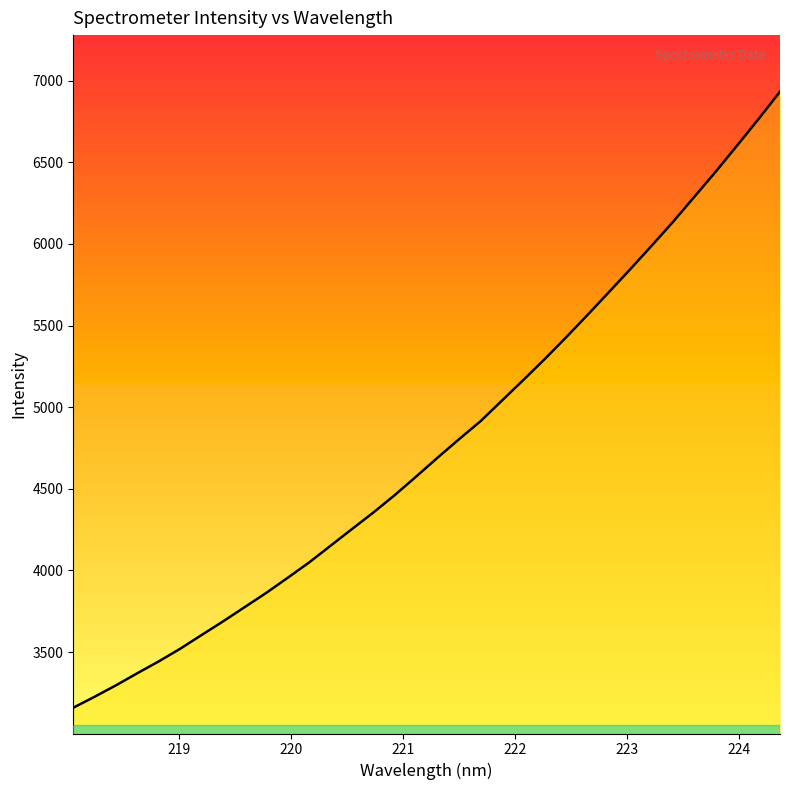

What is the minimum value shown in the chart?

3159.6